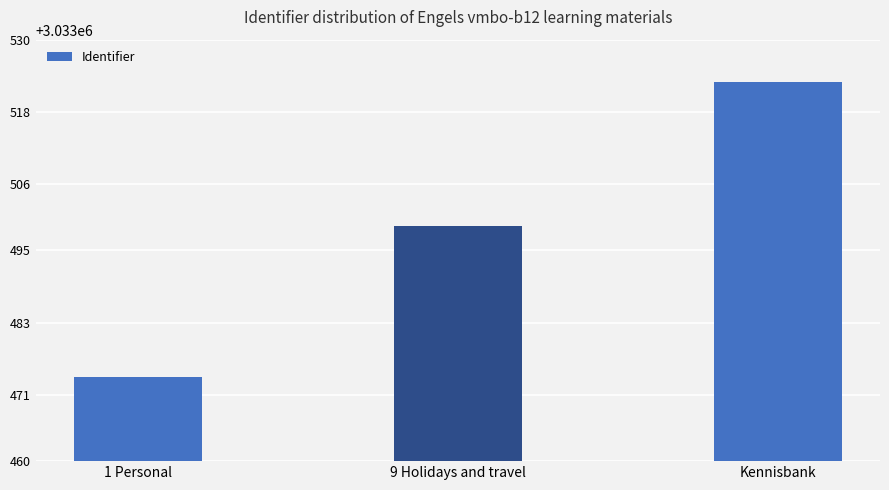

What is the value of the 1st bar from the left?

3033474